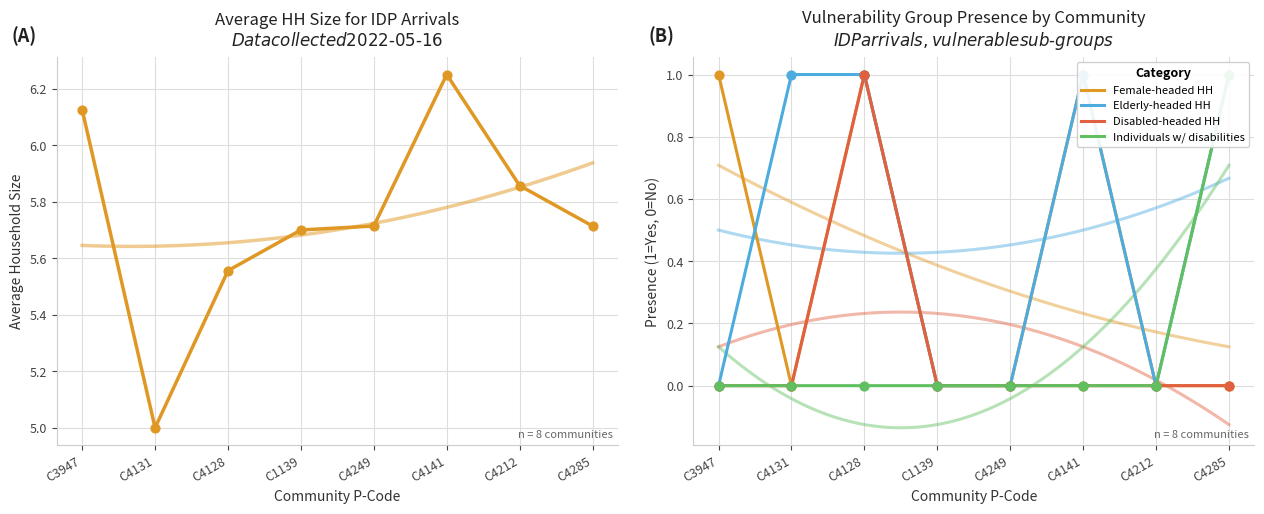

At which category is the sum across all series the highest?

C4128